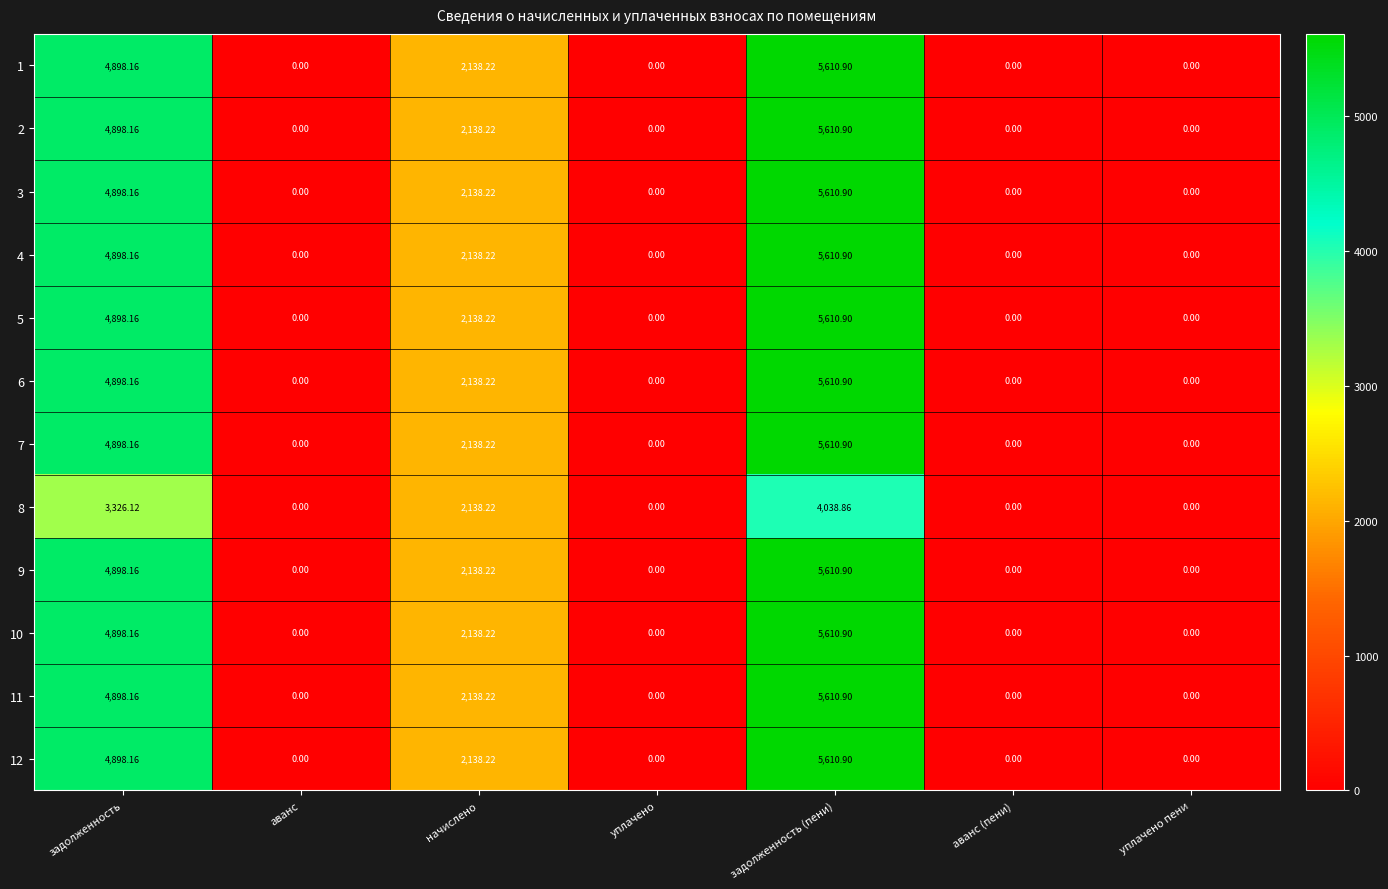

Where is 3 nearest to the value 2805?

начислено